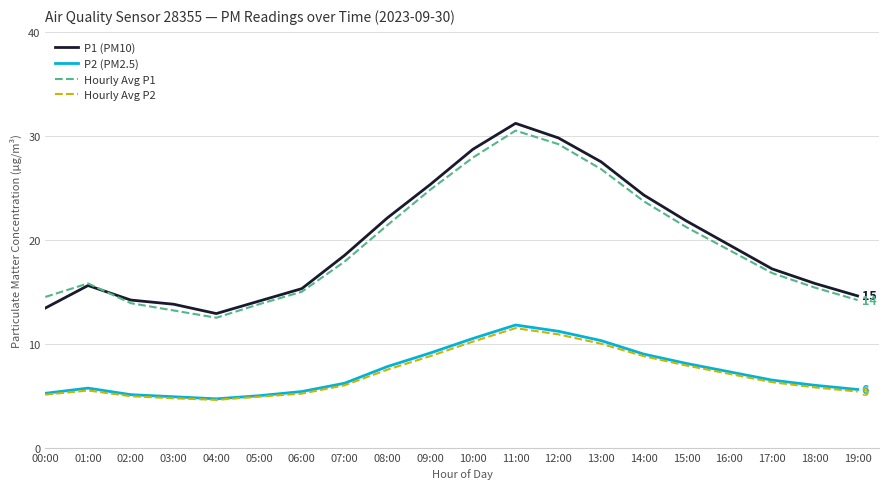

What position from the right is 01:00?

19